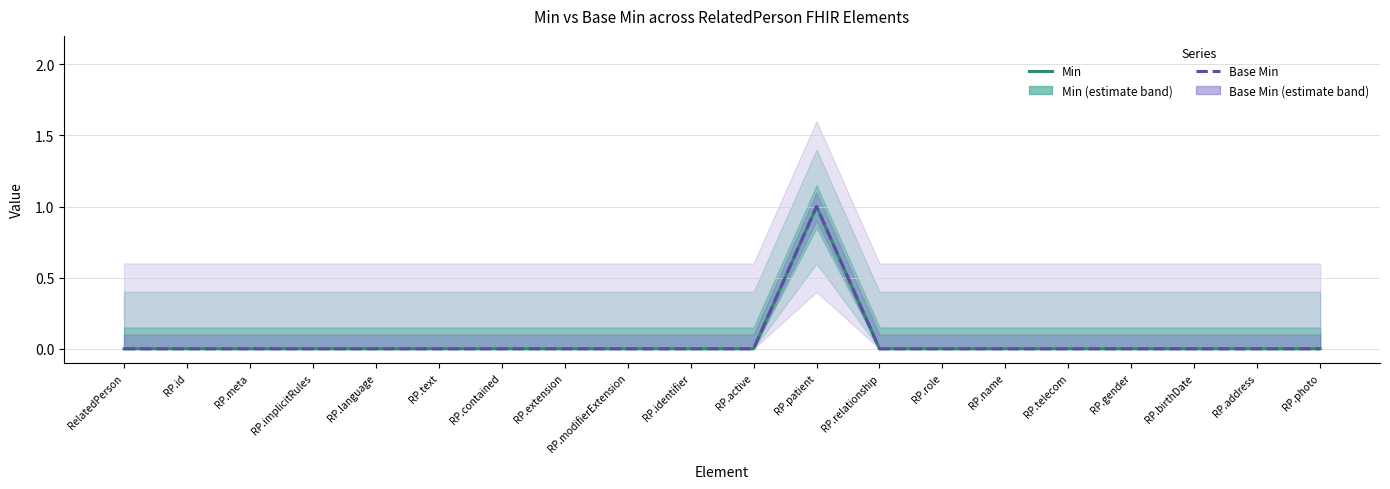

Rank the series at RP.extension from lowest to highest value.

Min, Base Min